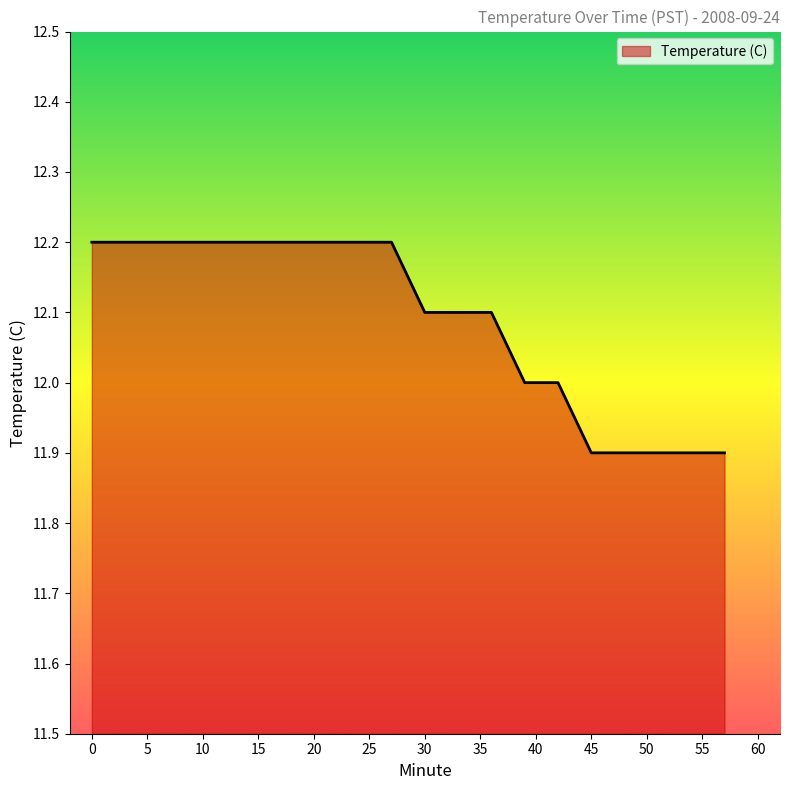

What is the minimum value shown in the chart?

11.9